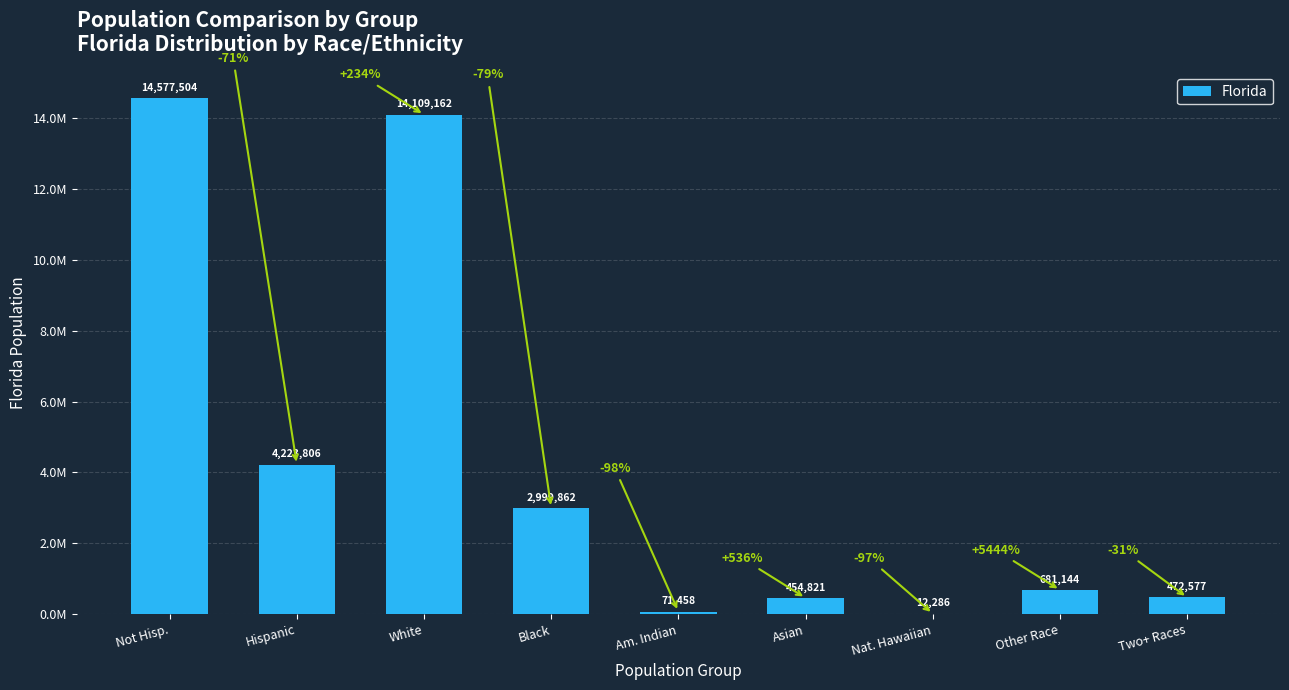

Reading right to left, what are all the values shown in this chart?

Two+ Races=472577	Other Race=681144	Nat. Hawaiian=12286	Asian=454821	Am. Indian=71458	Black=2999862	White=14109162	Hispanic=4223806	Not Hisp.=14577504